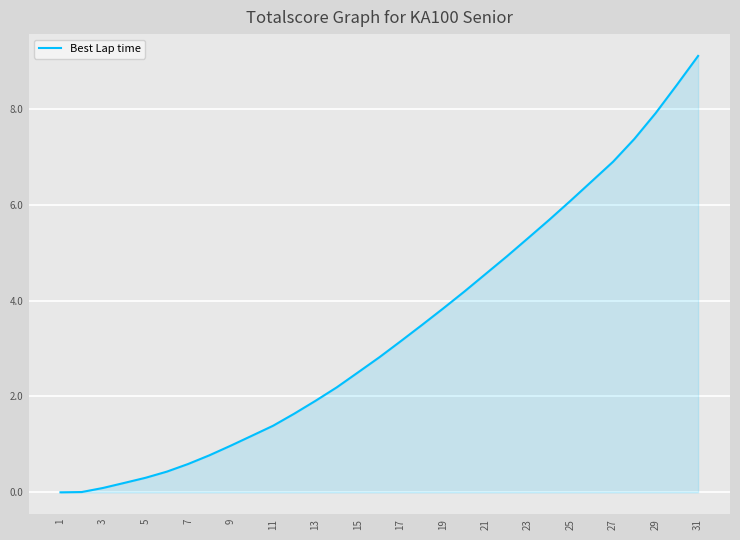

How many values are below 2?

13